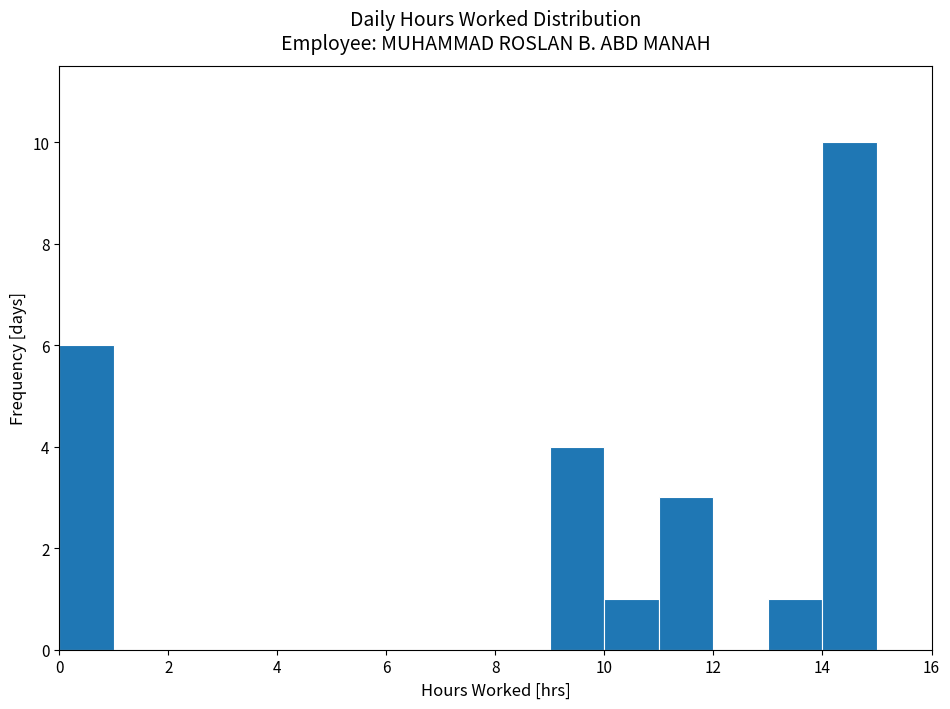

Reading left to right, list every bar in this chart as the range it spans on the x-axis followed by its height. The values are not printed on the chart, so give them approximately, as read against the axis.

0 to 1: 6
1 to 2: 0
2 to 3: 0
3 to 4: 0
4 to 5: 0
5 to 6: 0
6 to 7: 0
7 to 8: 0
8 to 9: 0
9 to 10: 4
10 to 11: 1
11 to 12: 3
12 to 13: 0
13 to 14: 1
14 to 15: 10